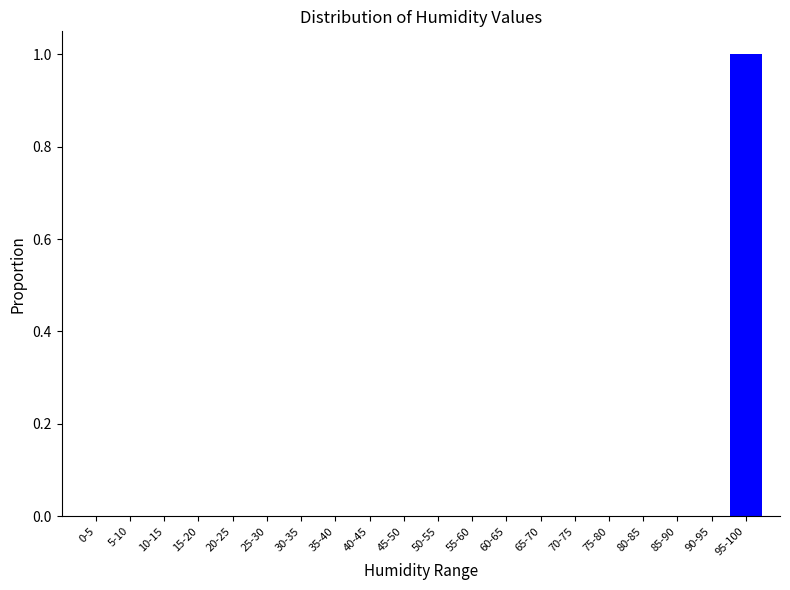

Reading right to left, what are all the values shown in this chart?

95-100=1	90-95=0	85-90=0	80-85=0	75-80=0	70-75=0	65-70=0	60-65=0	55-60=0	50-55=0	45-50=0	40-45=0	35-40=0	30-35=0	25-30=0	20-25=0	15-20=0	10-15=0	5-10=0	0-5=0